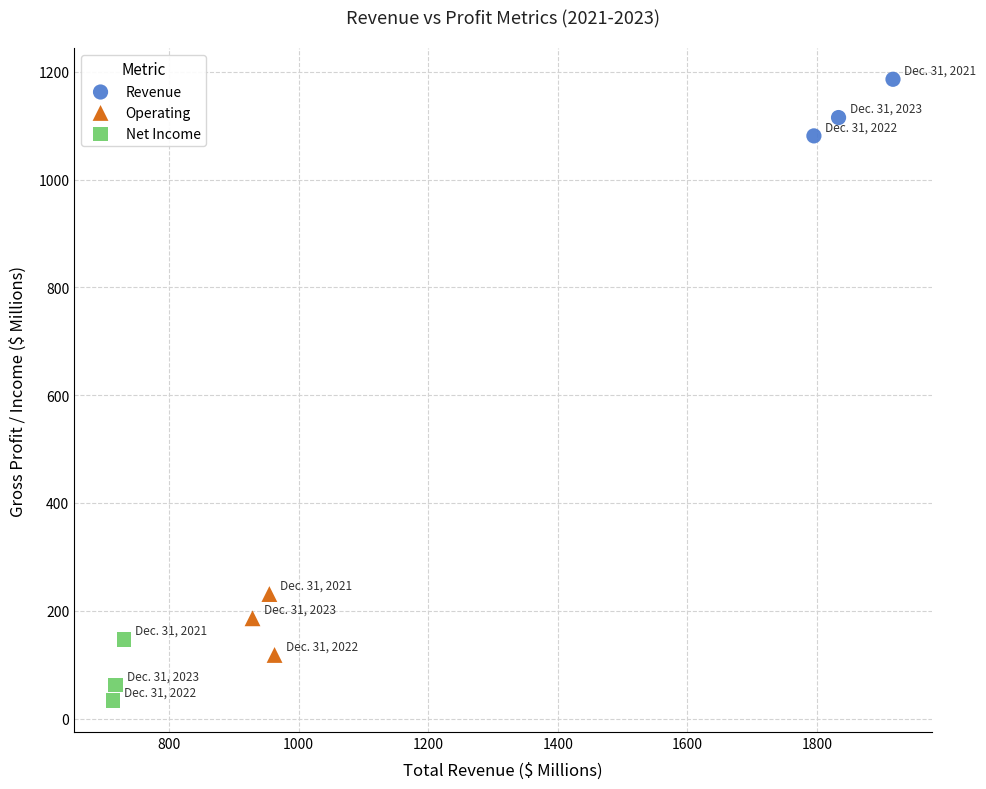

Which series reaches the maximum Y coordinate?

Revenue